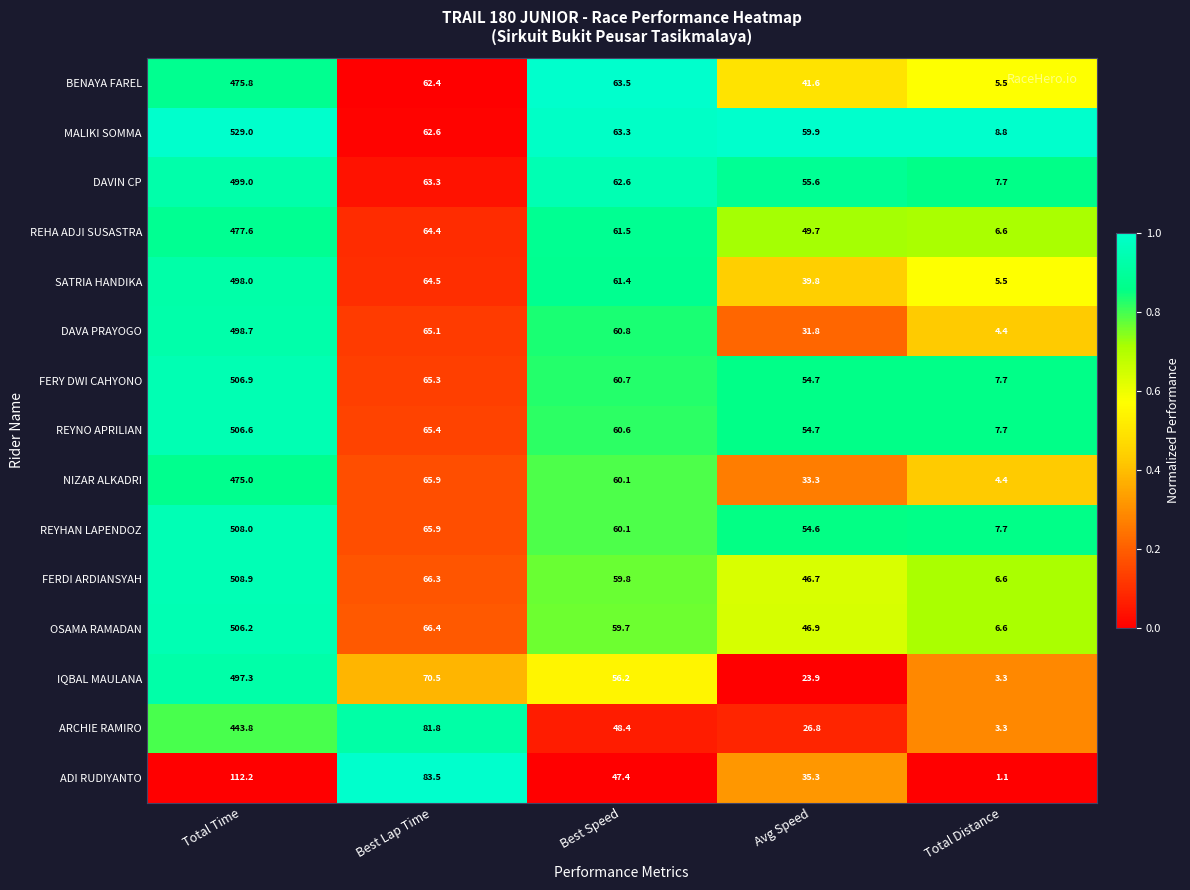

List the series in order of their peak value, lowest first.

ADI RUDIYANTO, ARCHIE RAMIRO, NIZAR ALKADRI, BENAYA FAREL, REHA ADJI SUSASTRA, IQBAL MAULANA, SATRIA HANDIKA, DAVA PRAYOGO, DAVIN CP, OSAMA RAMADAN, REYNO APRILIAN, FERY DWI CAHYONO, REYHAN LAPENDOZ, FERDI ARDIANSYAH, MALIKI SOMMA